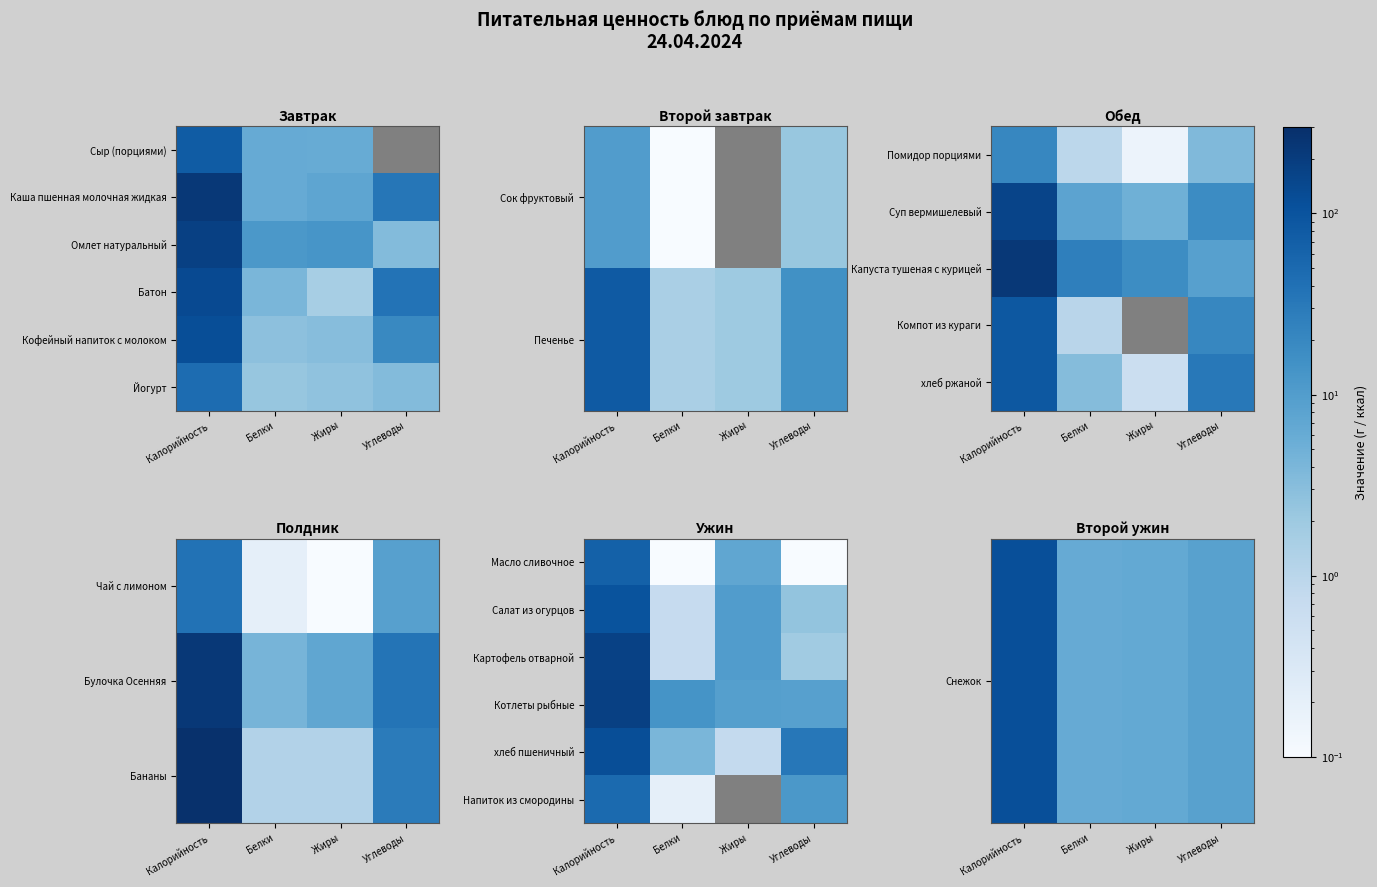

What is the greatest value displayed?

180.6